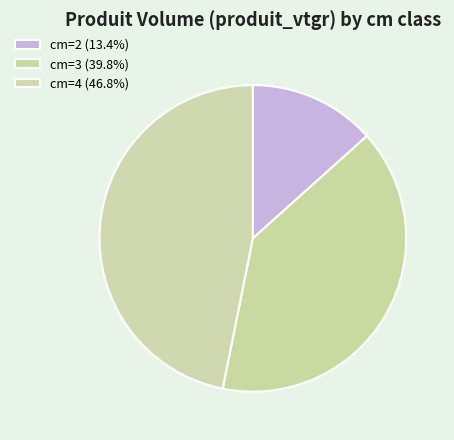

To the nearest percent, what percentage of the pie is cm=4?

47%